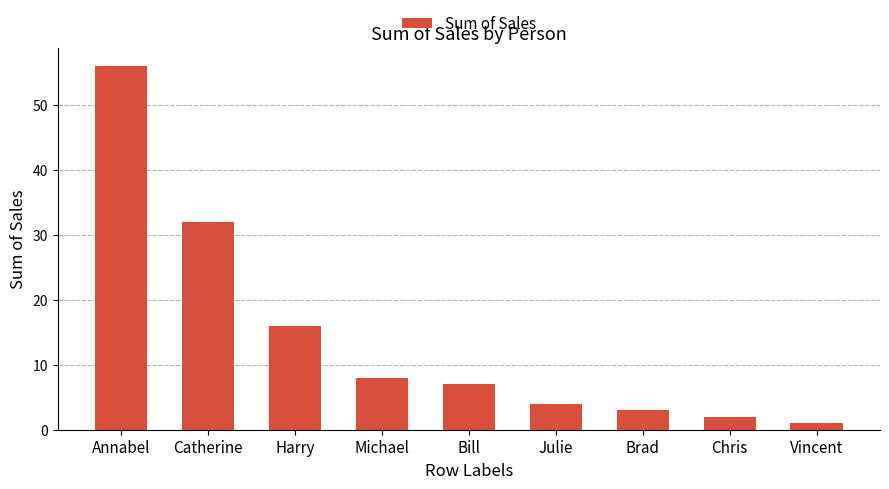

What is the change in value from Annabel to Harry?

-40